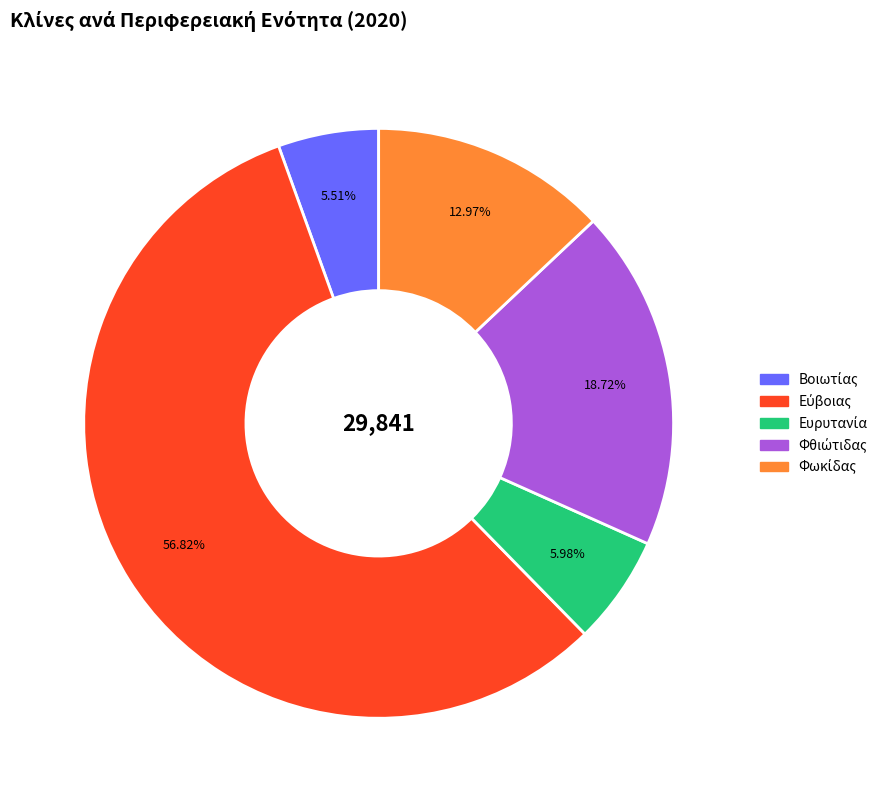

Does any single category account for the majority?

Yes